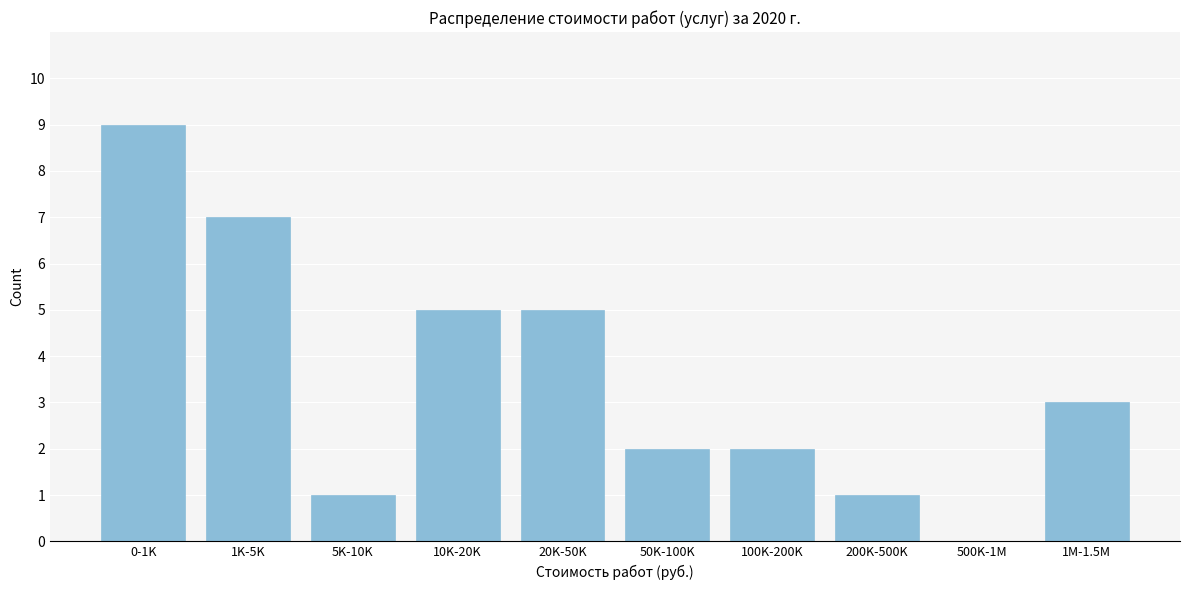

Reading left to right, what are all the values shown in this chart?

0-1K=9	1K-5K=7	5K-10K=1	10K-20K=5	20K-50K=5	50K-100K=2	100K-200K=2	200K-500K=1	500K-1M=0	1M-1.5M=3